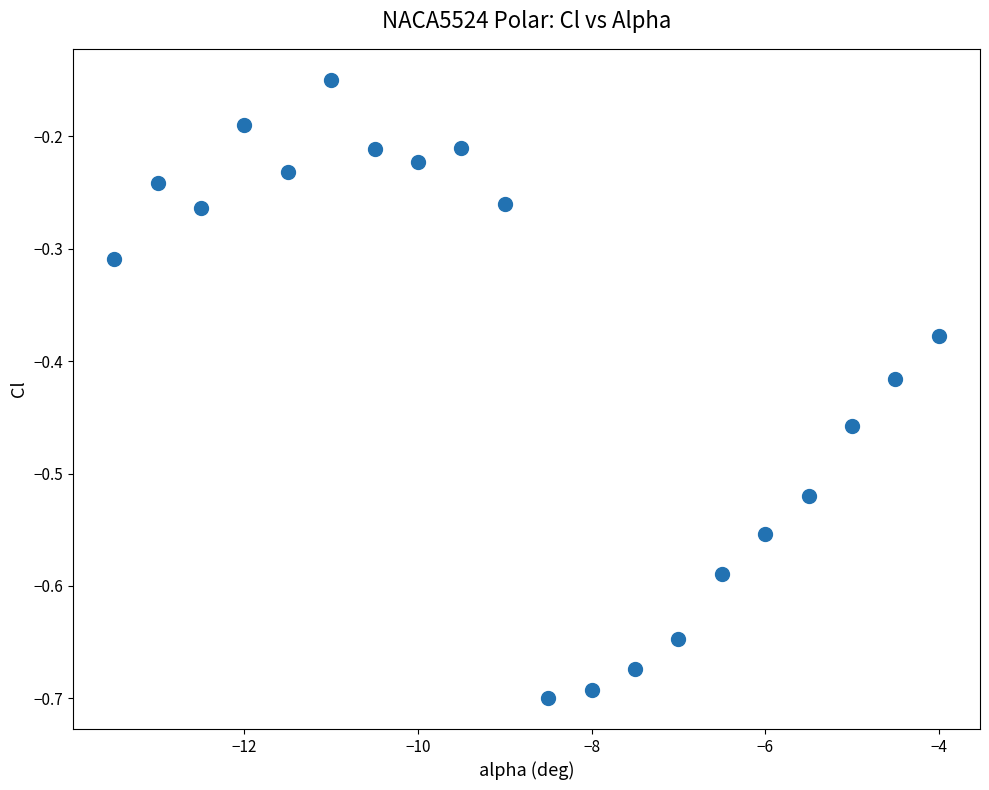

What is the range of X values (max minus min)?

9.5